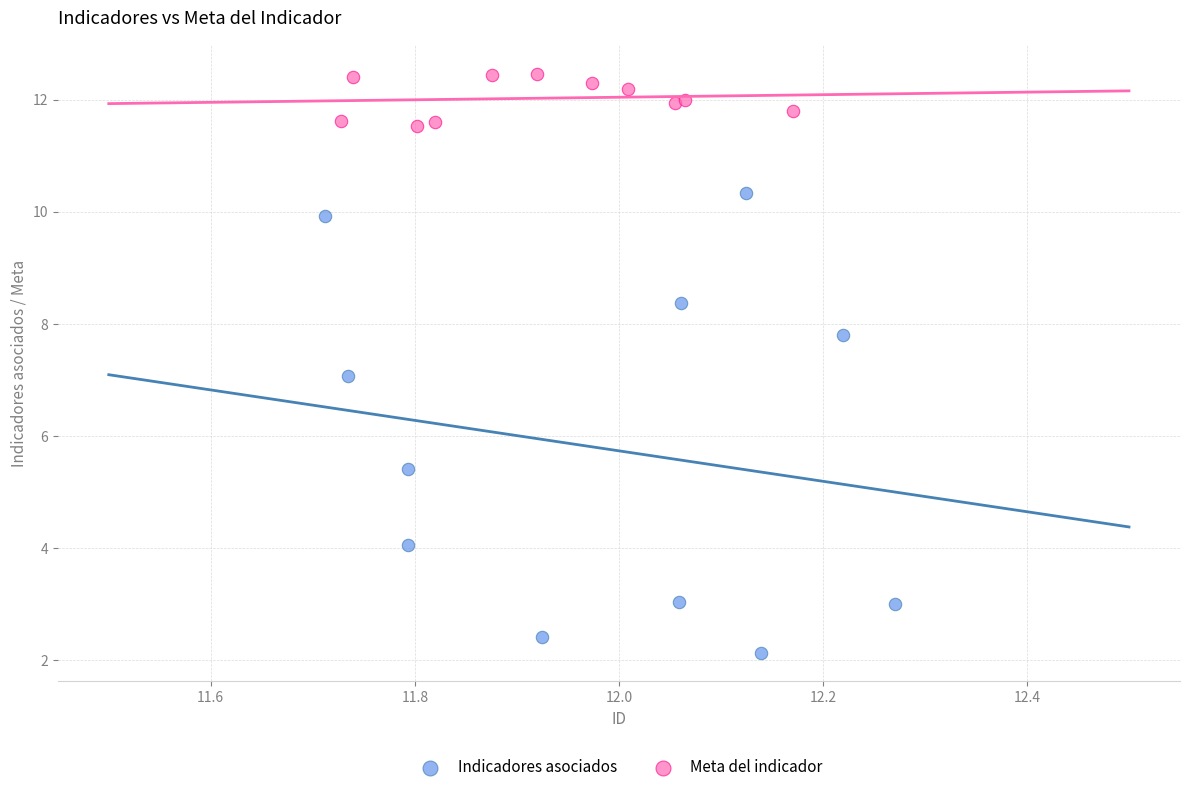

What are all the series names shown in the legend?

Indicadores asociados, Meta del indicador